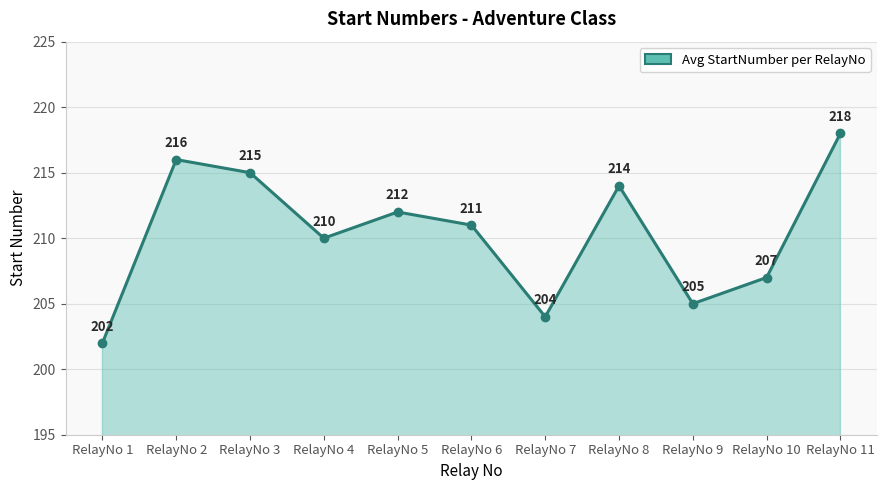

Does the chart have visible grid lines?

Yes